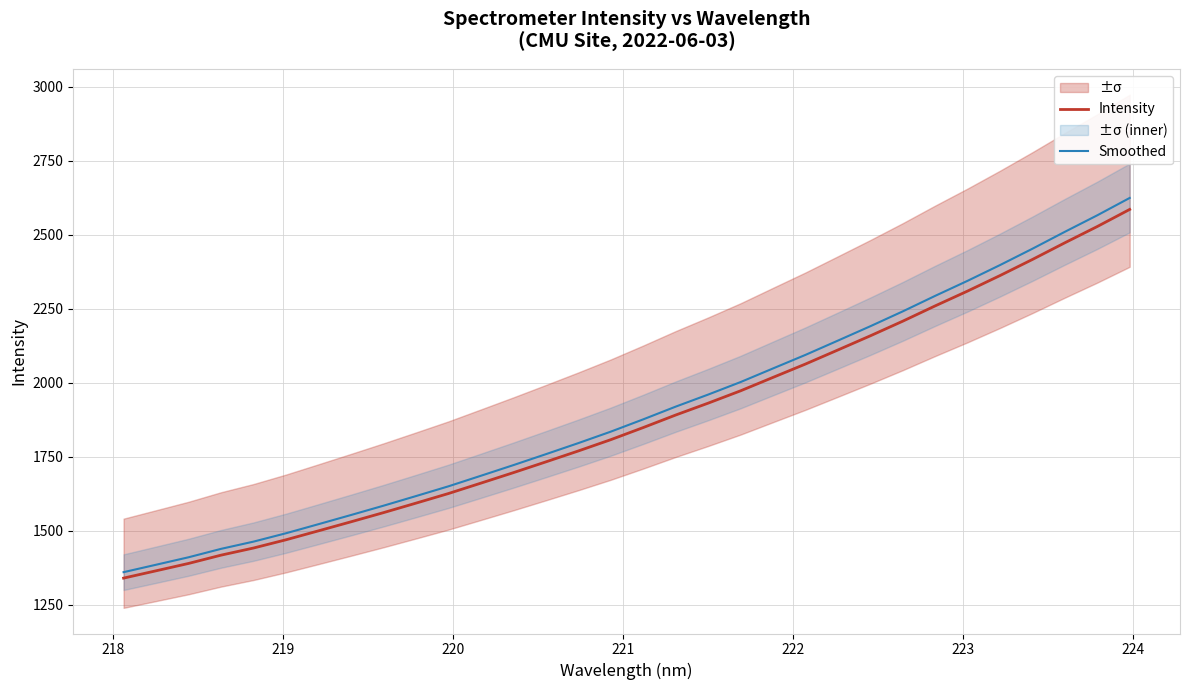

True or false: Smoothed and Intensity intersect in this chart.

False